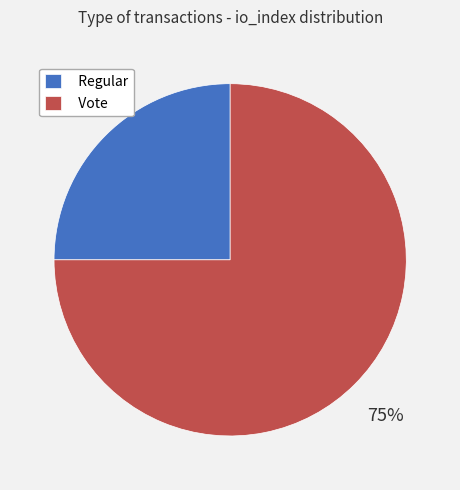

To the nearest percent, what percentage of the pie is Regular?

25%